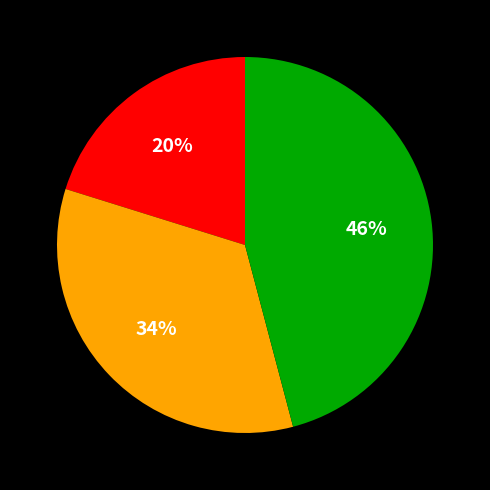

To the nearest percent, what is the difference between the largest and smallest slice percentages?

26%